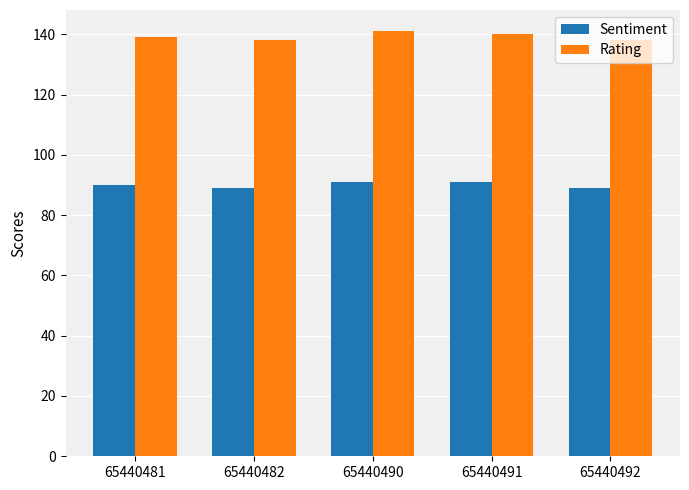

Reading left to right, extract all data points from this chart.

Sentiment: 65440481=90	65440482=89	65440490=91	65440491=91	65440492=89
Rating: 65440481=139	65440482=138	65440490=141	65440491=140	65440492=138